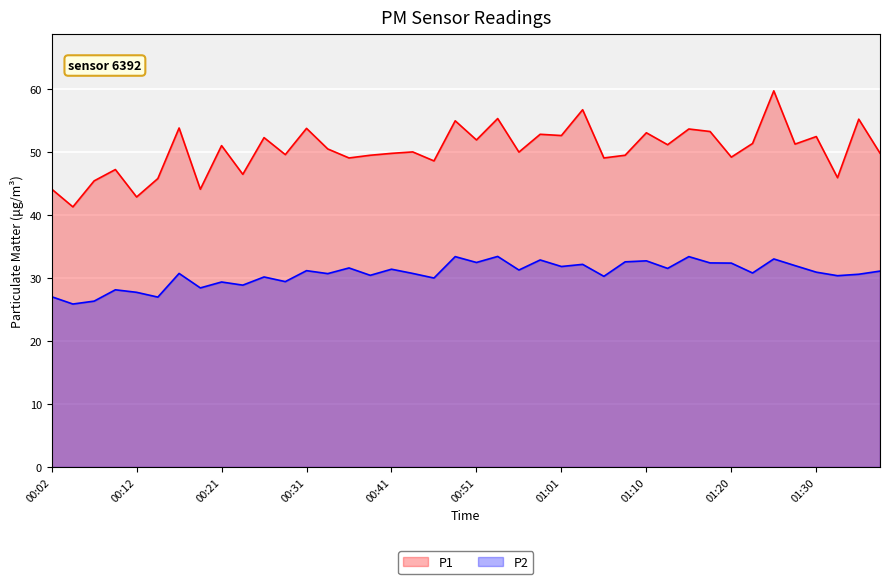

Rank the series by their average value, from highest to lowest.

P1, P2